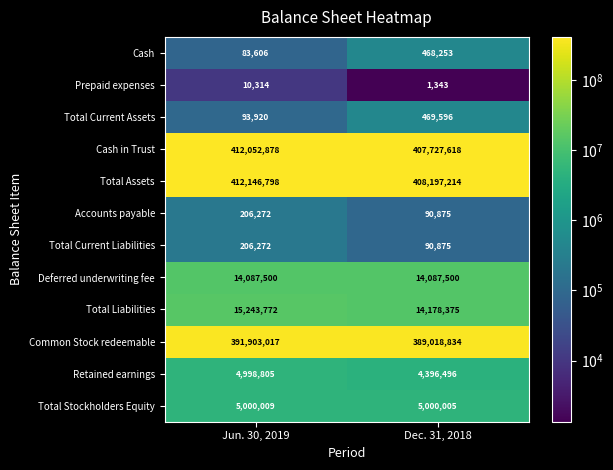

Which series changed the most between Jun. 30, 2019 and Dec. 31, 2018?

Cash in Trust